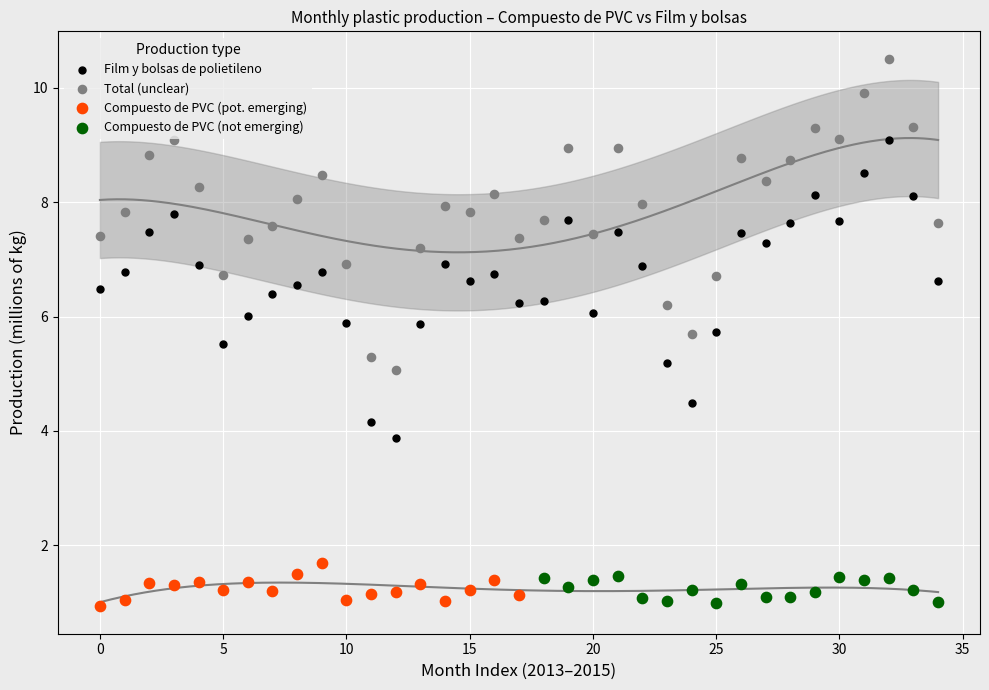

What are all the series names shown in the legend?

Film y bolsas de polietileno, Total (unclear), Compuesto de PVC (pot. emerging), Compuesto de PVC (not emerging)